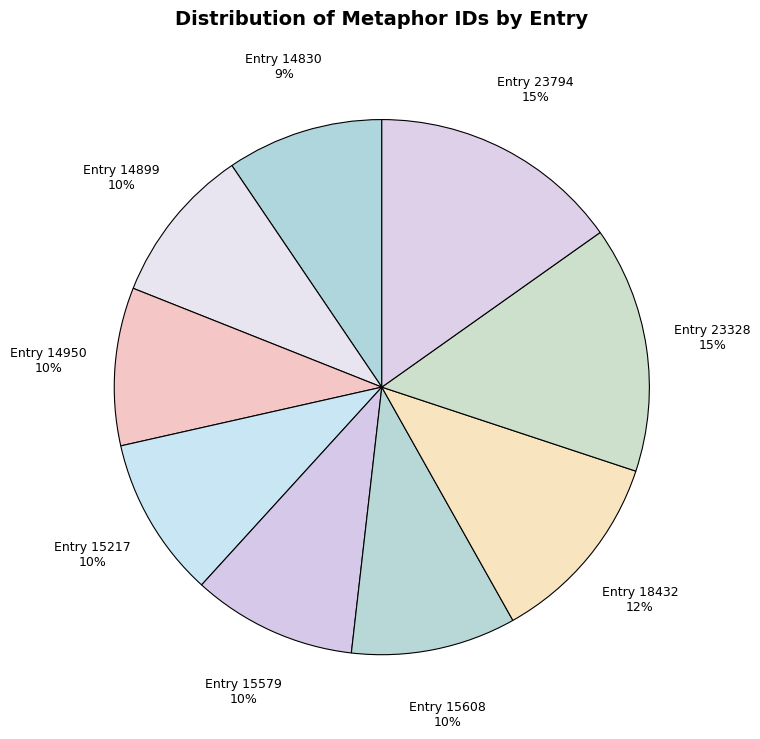

Rank the categories by value from lowest to highest.

id: 14830, id: 14899, id: 14950, id: 15217, id: 15579, id: 15608, id: 18432, id: 23328, id: 23794